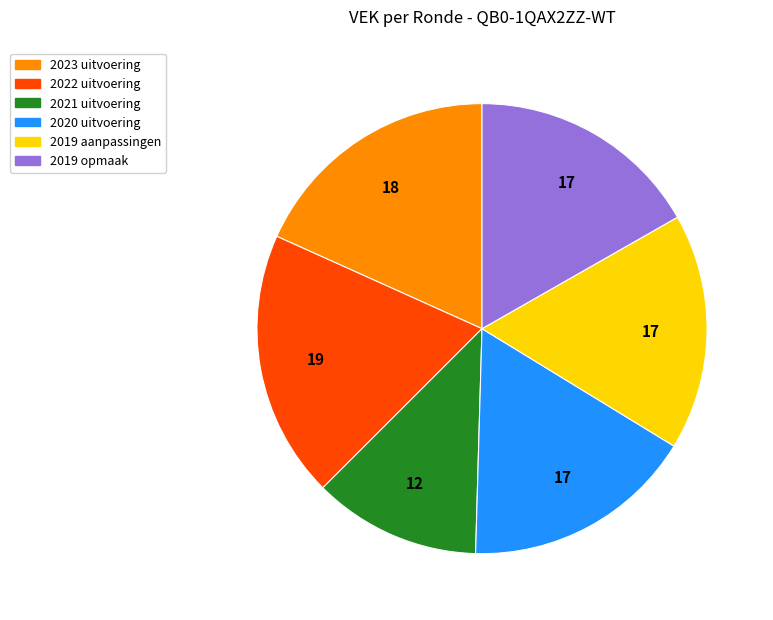

Is there any slice that represents more than half of the pie?

No